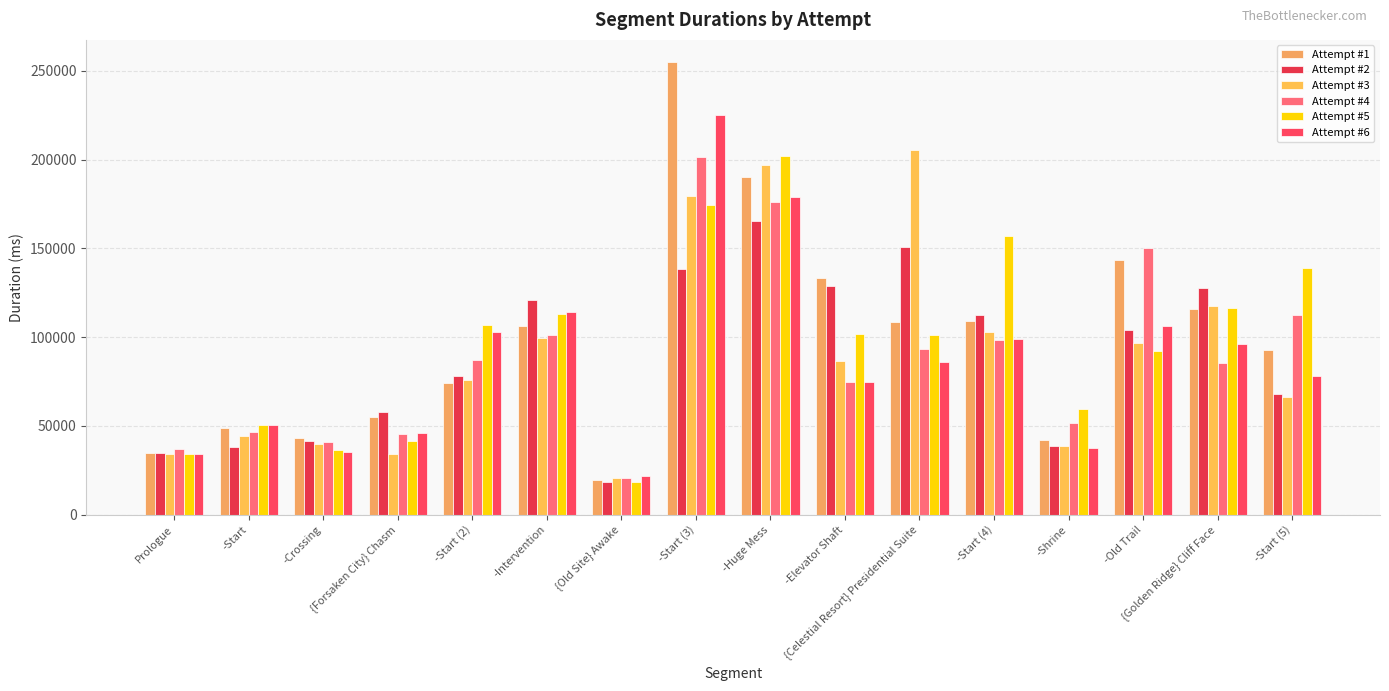

Are the bars horizontal?

No